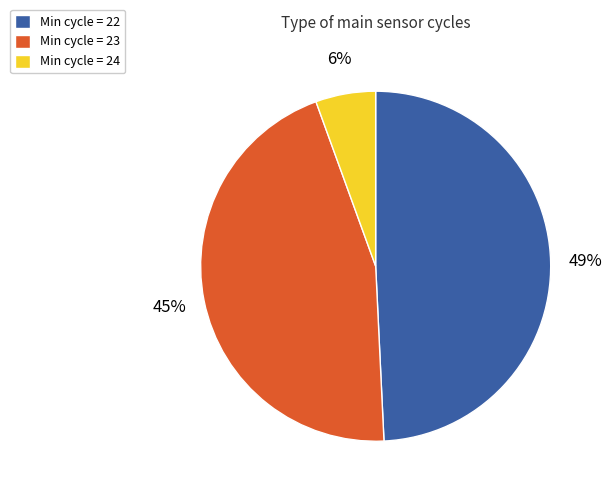

True or false: Min cycle = 23 accounts for 59% of the total.

False